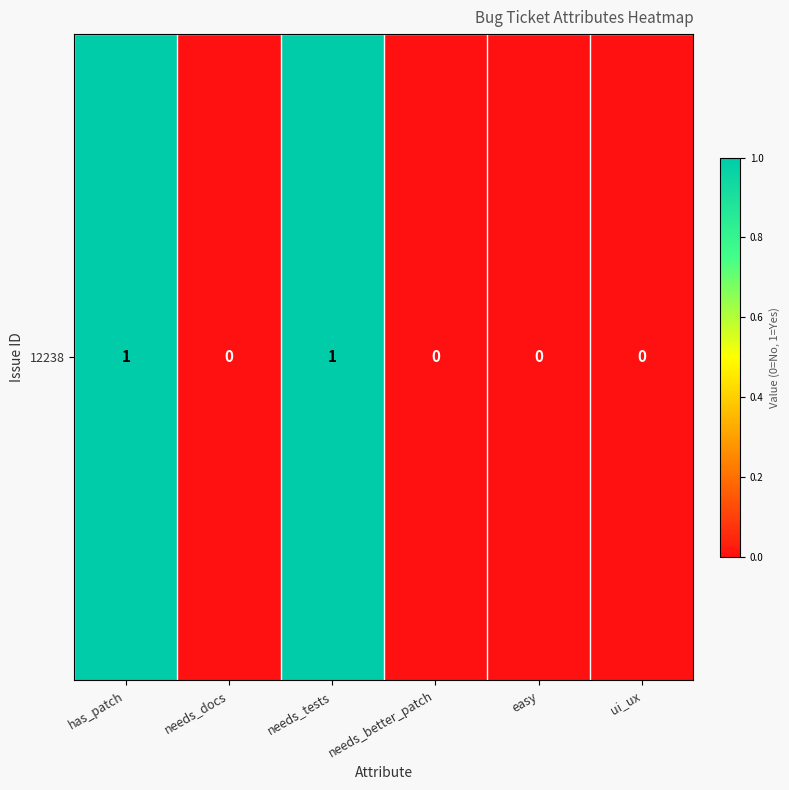

Which label corresponds to the largest value in the chart?

has_patch